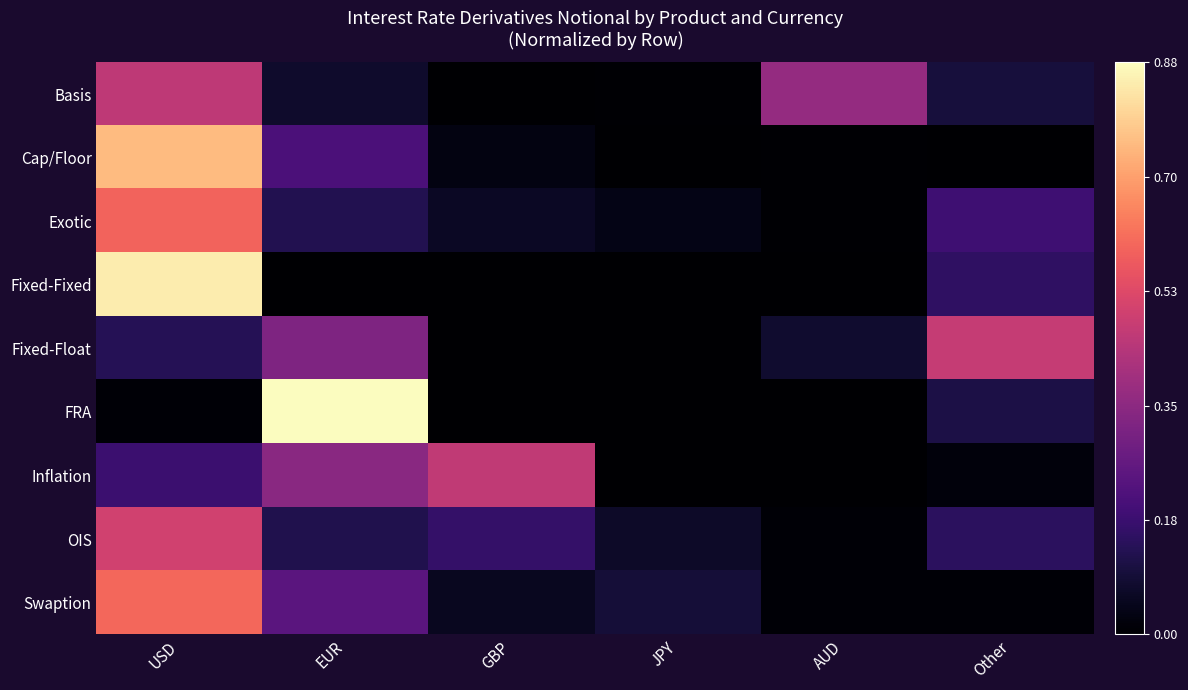

Which label corresponds to the largest value in the chart?

EUR